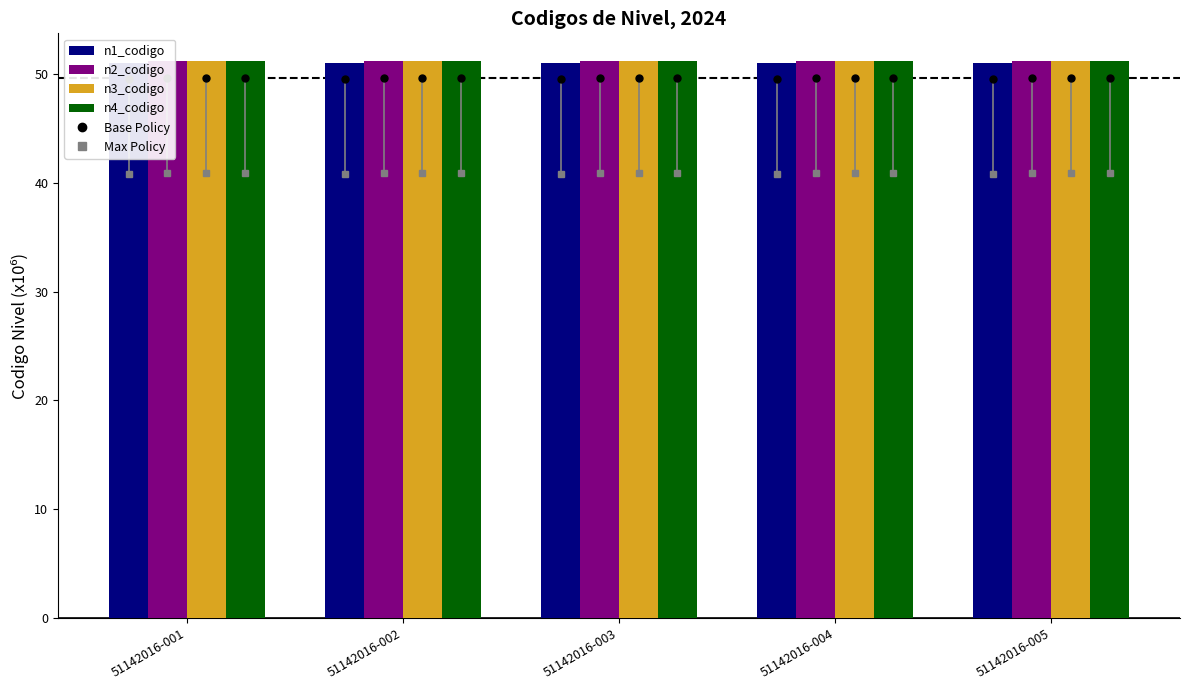

Reading left to right, transcribe all the data shown in this chart.

n1_codigo: 51.0	51.0	51.0	51.0	51.0
n2_codigo: 51.1	51.1	51.1	51.1	51.1
n3_codigo: 51.1	51.1	51.1	51.1	51.1
n4_codigo: 51.1	51.1	51.1	51.1	51.1